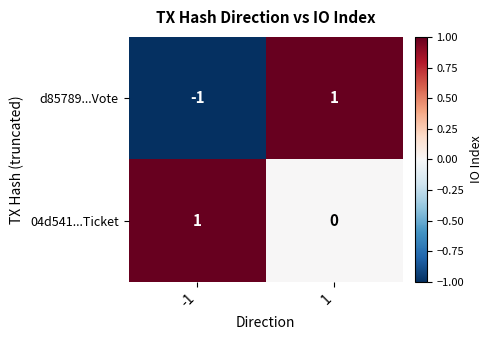

The value of 04d541...Ticket at -1 is 1. True or false?

True